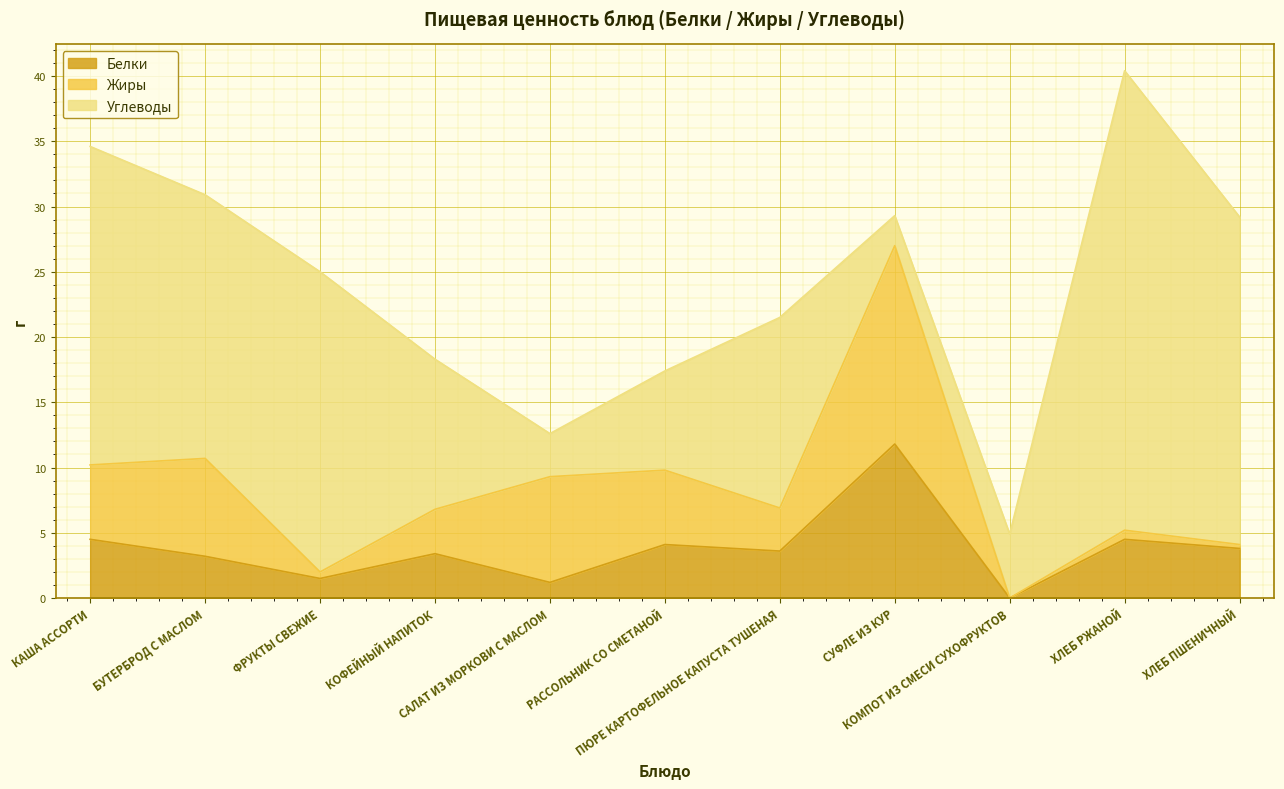

Which series has the largest range (max minus min)?

Углеводы